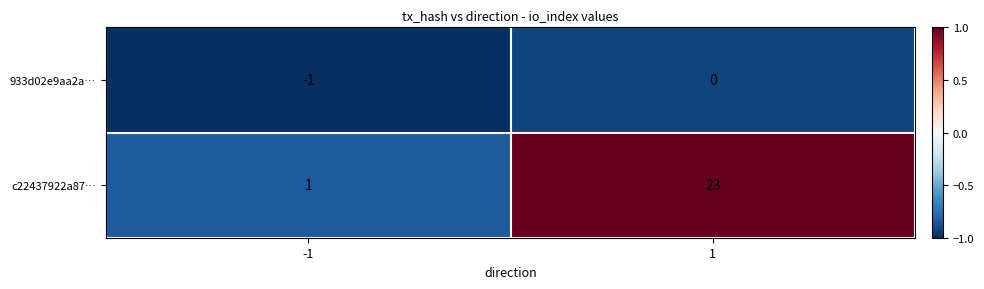

Which series has the largest total across all categories?

c22437922a87…